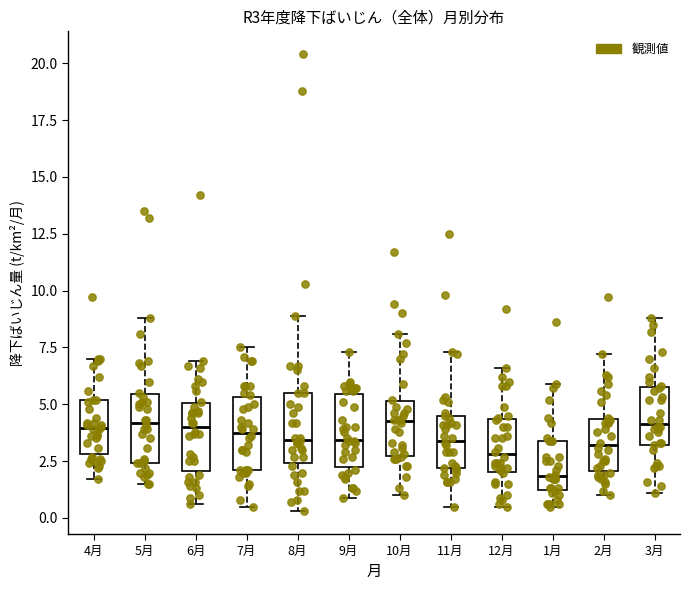

Reading left to right, read every box against the y-axis: the position of its median line, the range the box covers, and the ends of its whiskers. The values are not printed on the chart, so give them approximately, as read against the axis.

4月: median 4.0, box 3.0 to 5.0, whiskers 1.5 to 7.0
5月: median 4.0, box 2.5 to 5.5, whiskers 1.5 to 9.0
6月: median 4.0, box 2.0 to 5.0, whiskers 0.5 to 7.0
7月: median 4.0, box 2.0 to 5.5, whiskers 0.5 to 7.5
8月: median 3.5, box 2.5 to 5.5, whiskers 0.5 to 9.0
9月: median 3.5, box 2.0 to 5.5, whiskers 1.0 to 7.5
10月: median 4.5, box 2.5 to 5.0, whiskers 1.0 to 8.0
11月: median 3.5, box 2.0 to 4.5, whiskers 0.5 to 7.5
12月: median 3.0, box 2.0 to 4.5, whiskers 0.5 to 6.5
1月: median 2.0, box 1.0 to 3.5, whiskers 0.5 to 6.0
2月: median 3.0, box 2.0 to 4.5, whiskers 1.0 to 7.0
3月: median 4.0, box 3.0 to 6.0, whiskers 1.0 to 9.0